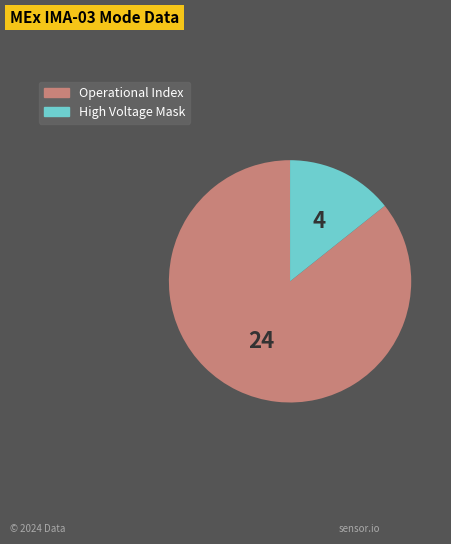

Which category has the smallest portion of the pie?

High Voltage Mask